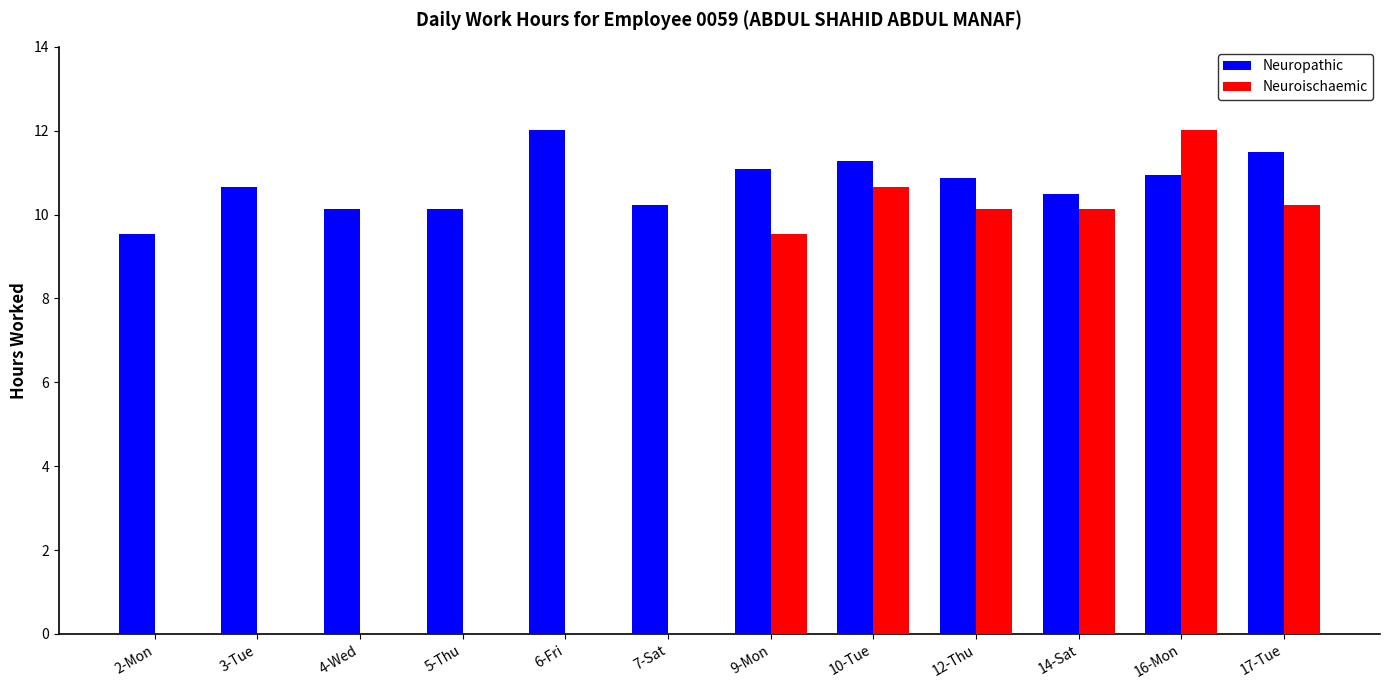

What is the average value of the Neuropathic series?

10.7